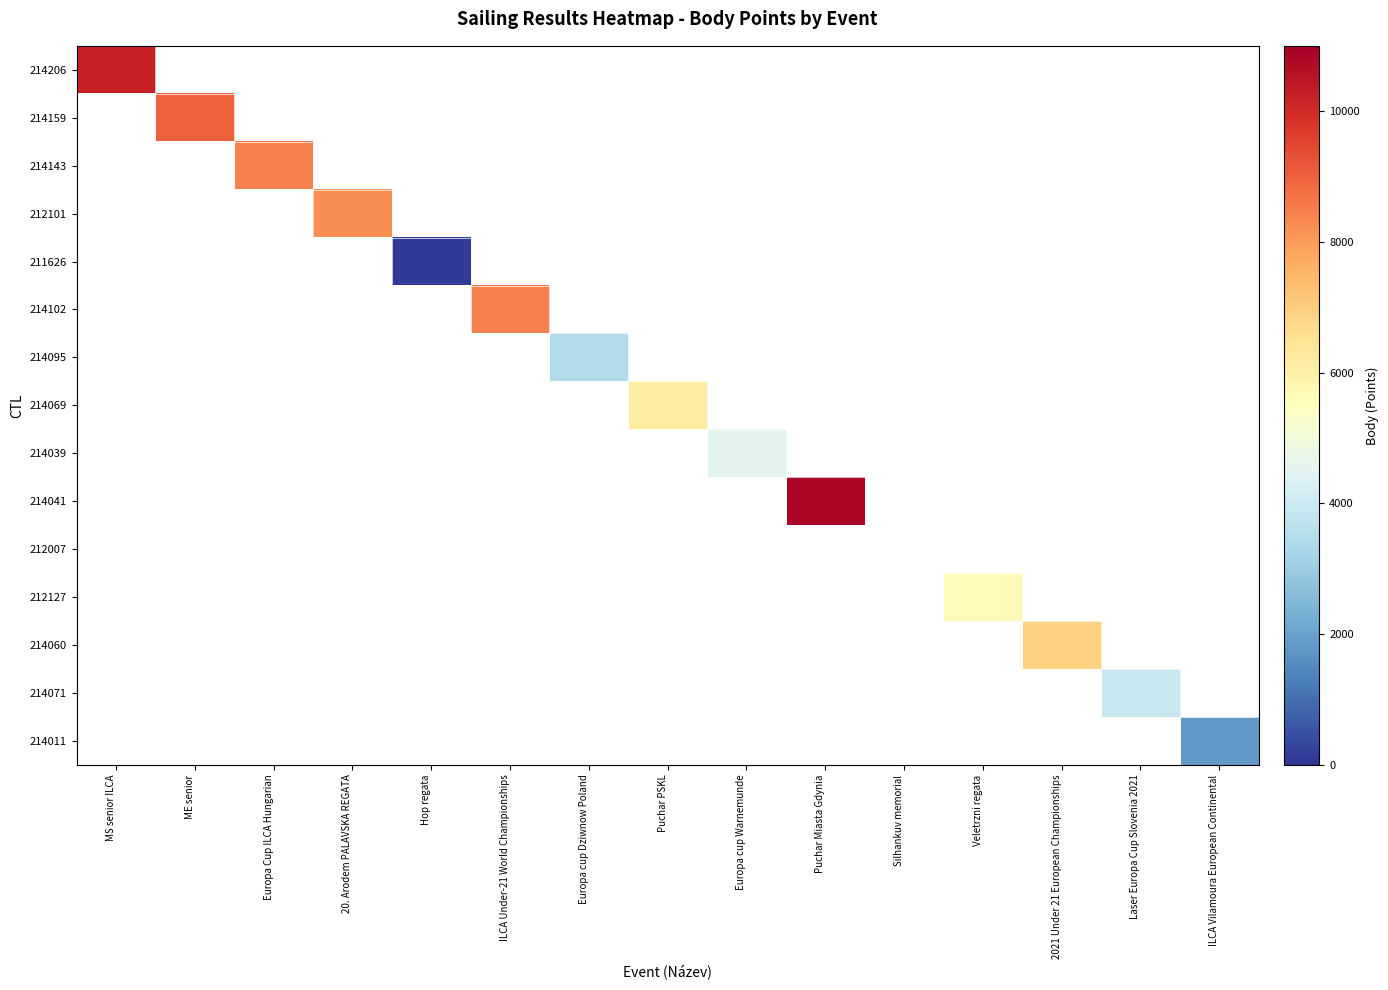

Which category has the lowest value across all series?

Hop regata